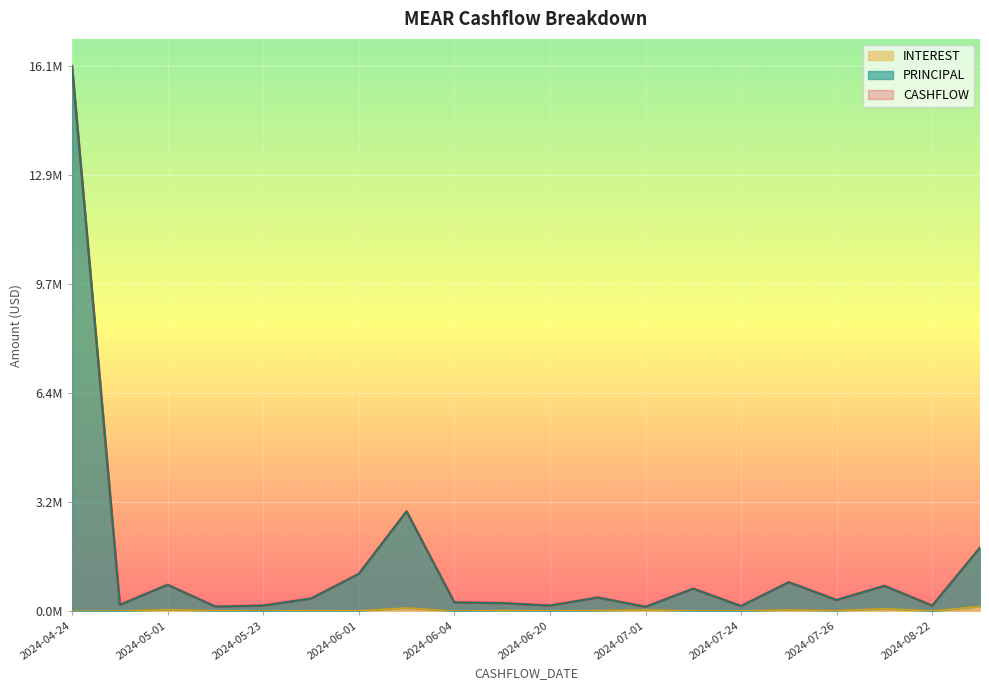

Rank the series by their maximum value, from lowest to highest.

INTEREST, CASHFLOW, PRINCIPAL